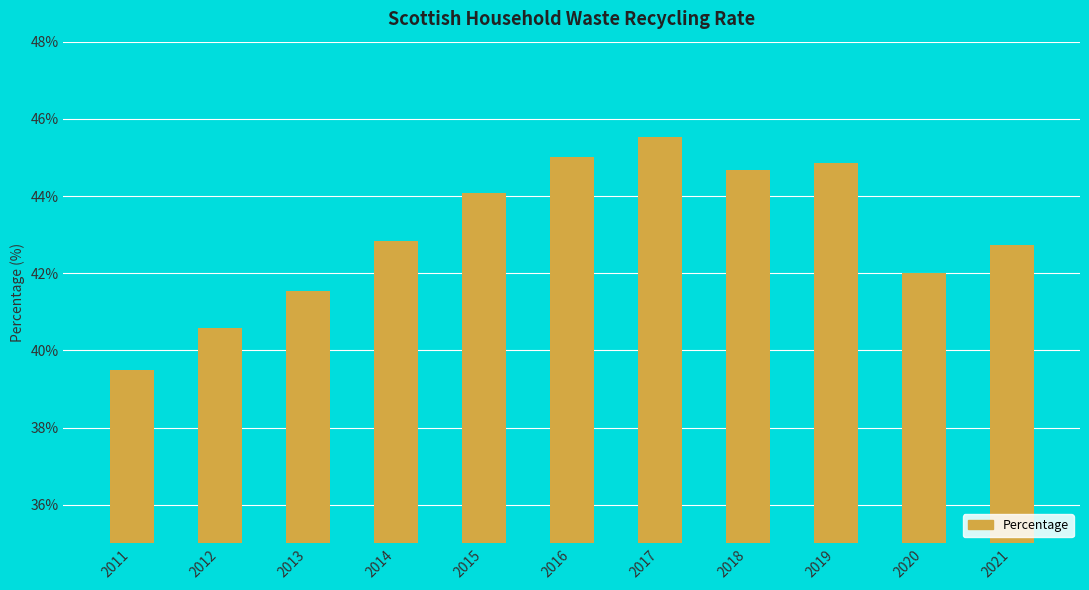

List the labels in order of value, largest first.

2017, 2016, 2019, 2018, 2015, 2014, 2021, 2020, 2013, 2012, 2011